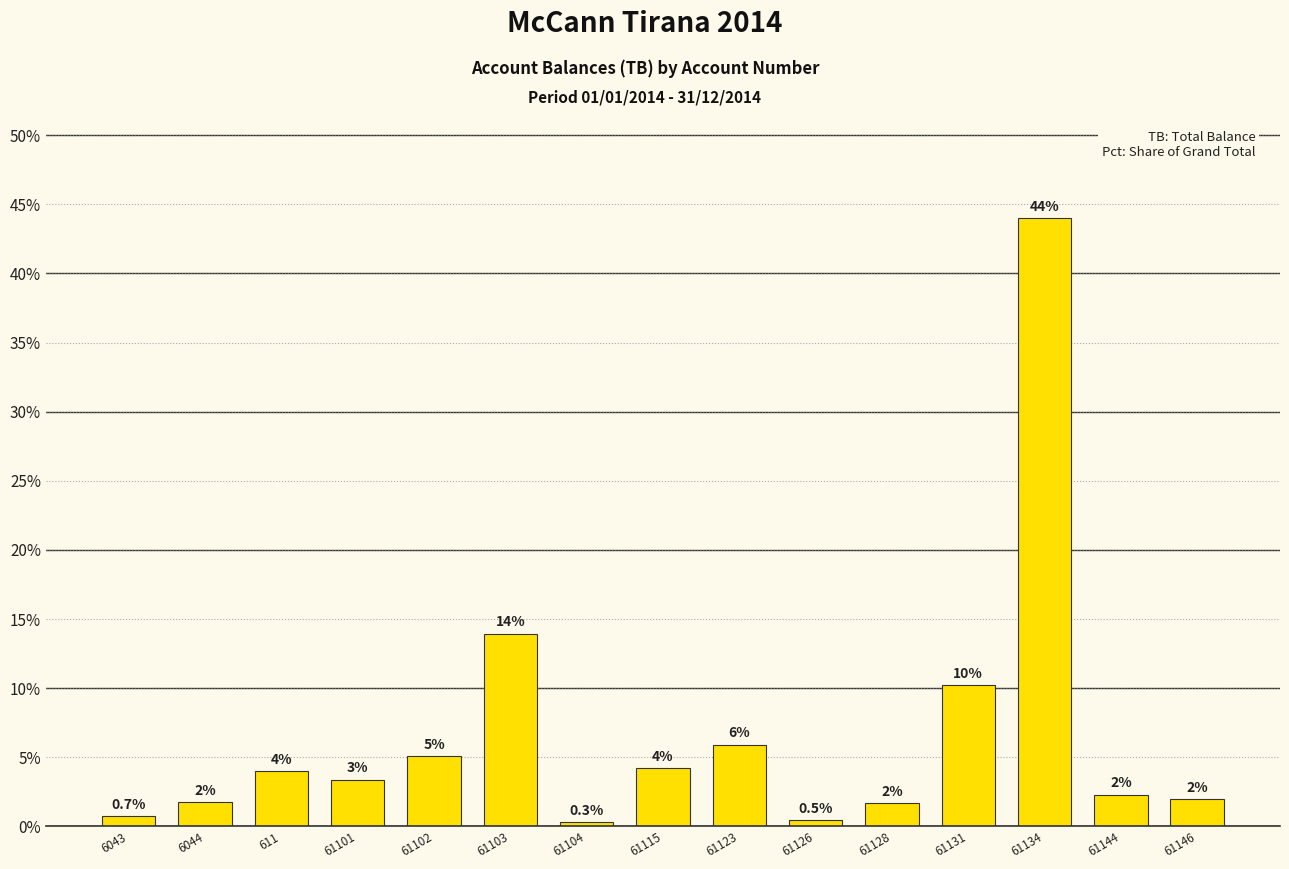

Where is the data nearest to the value 22?

61103